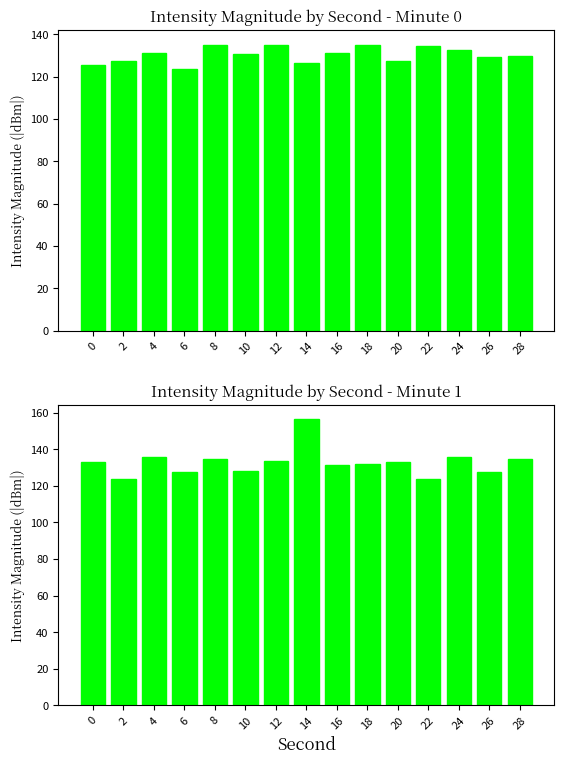

What is the lowest value of the Mean Intensity (dBm) - Second Hour series?

123.8